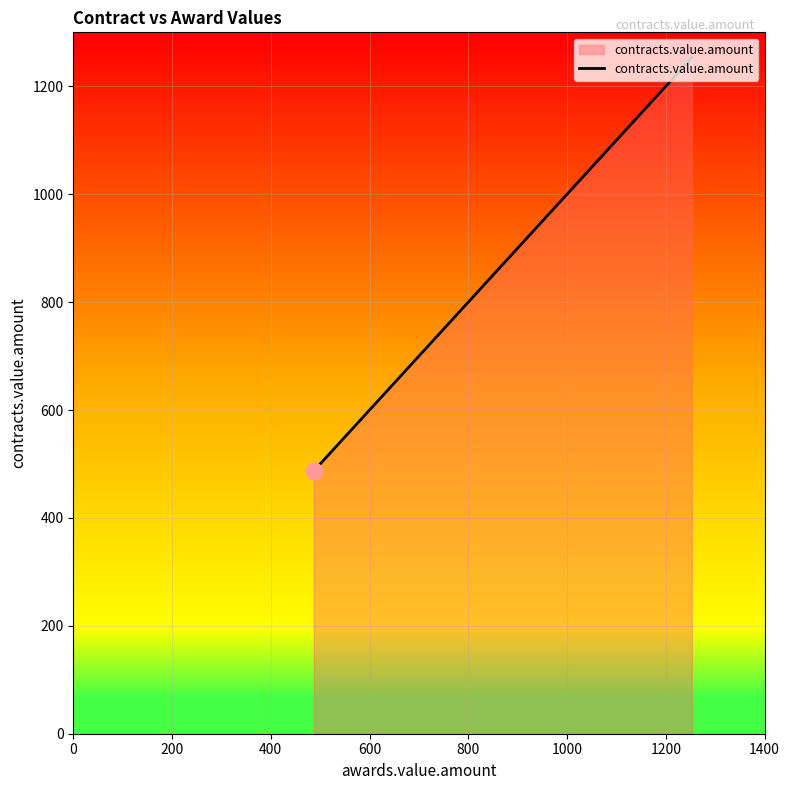

What is the smallest value displayed?

487.2